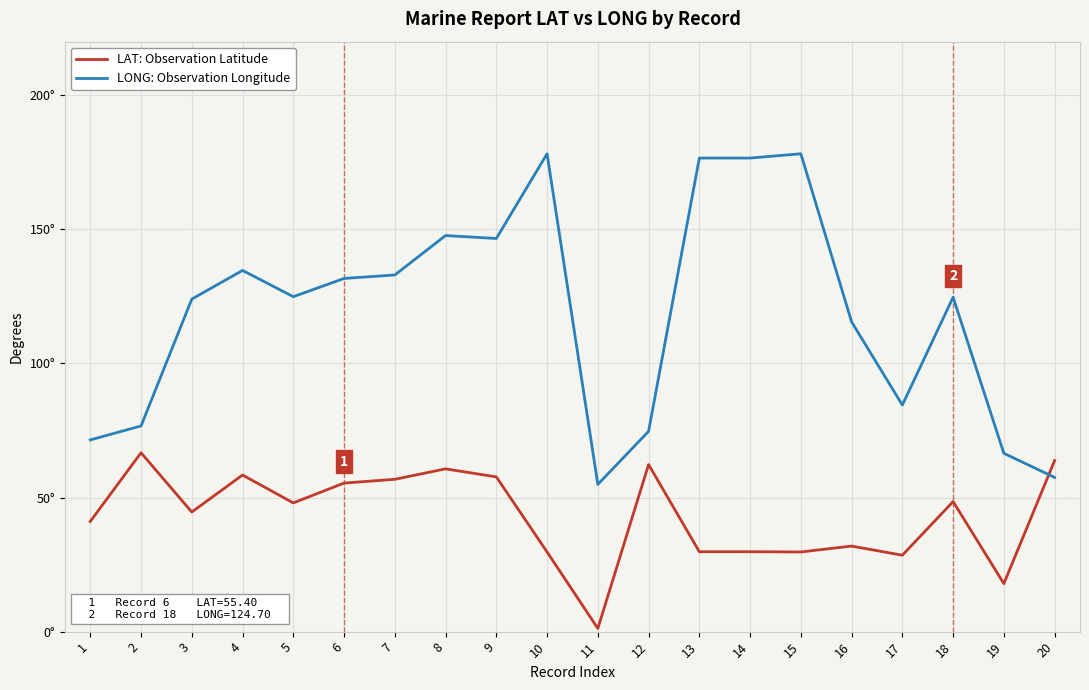

What is the average value of the LONG: Observation Longitude series?

118.9